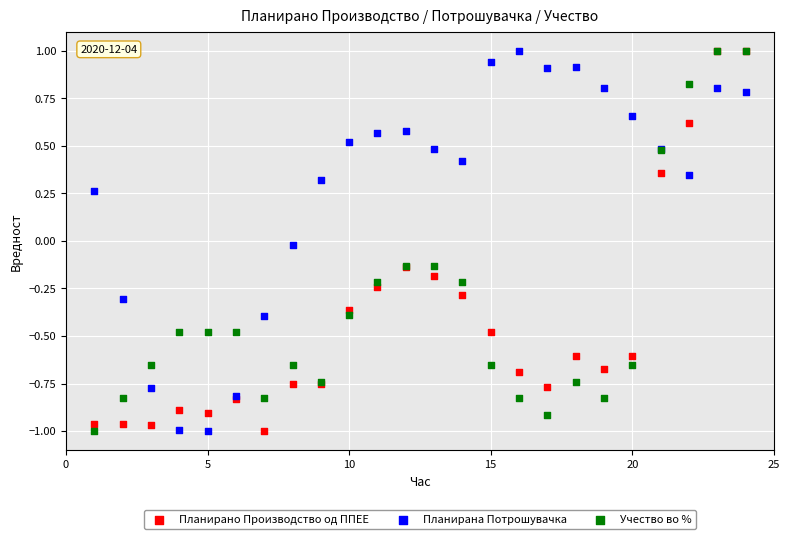

What are all the series names shown in the legend?

Планирано Производство од ППЕЕ, Планирана Потрошувачка, Учество во %